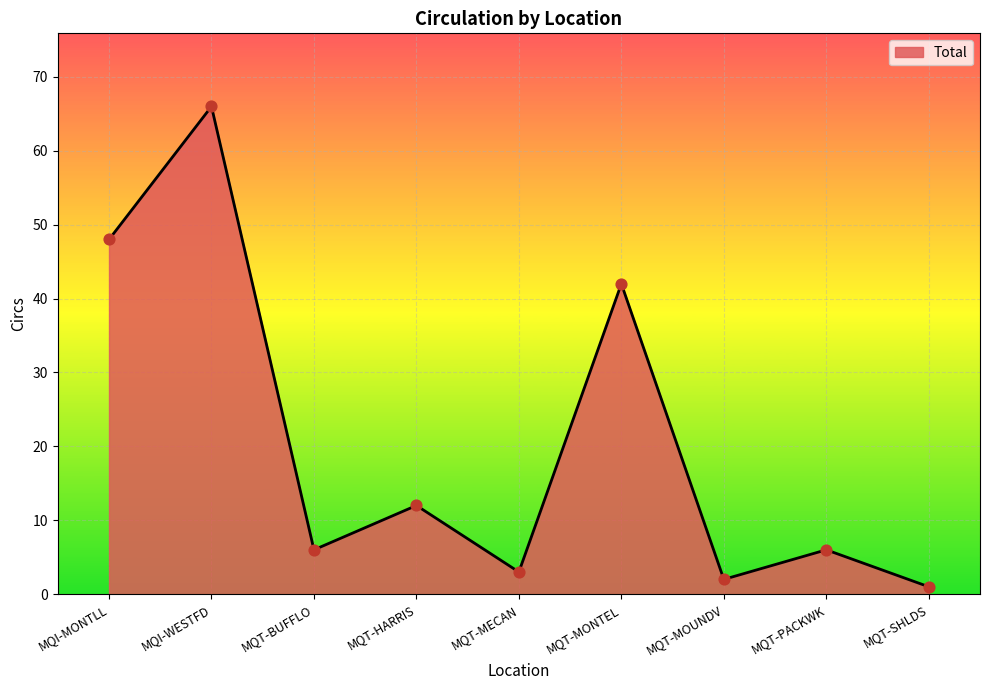

Approximately how many times larger is the value at MQT-BUFFLO compared to MQT-MONTEL?

0.1